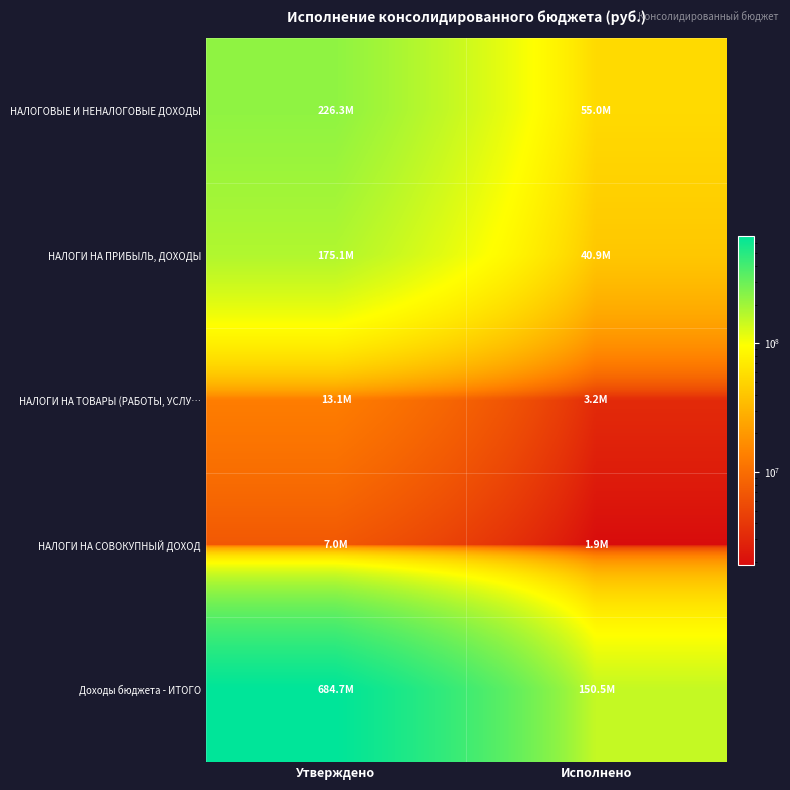

Reading left to right, extract all data points from this chart.

НАЛОГОВЫЕ И НЕНАЛОГОВЫЕ ДОХОДЫ: Утверждено=226319519.2	Исполнено=54978044.9
НАЛОГИ НА ПРИБЫЛЬ, ДОХОДЫ: Утверждено=175091200.0	Исполнено=40939273.8
НАЛОГИ НА ТОВАРЫ (РАБОТЫ, УСЛУ…: Утверждено=13092700.0	Исполнено=3174165.5
НАЛОГИ НА СОВОКУПНЫЙ ДОХОД: Утверждено=6984400.0	Исполнено=1906341.7
Доходы бюджета - ИТОГО: Утверждено=684744436.6	Исполнено=150499531.3